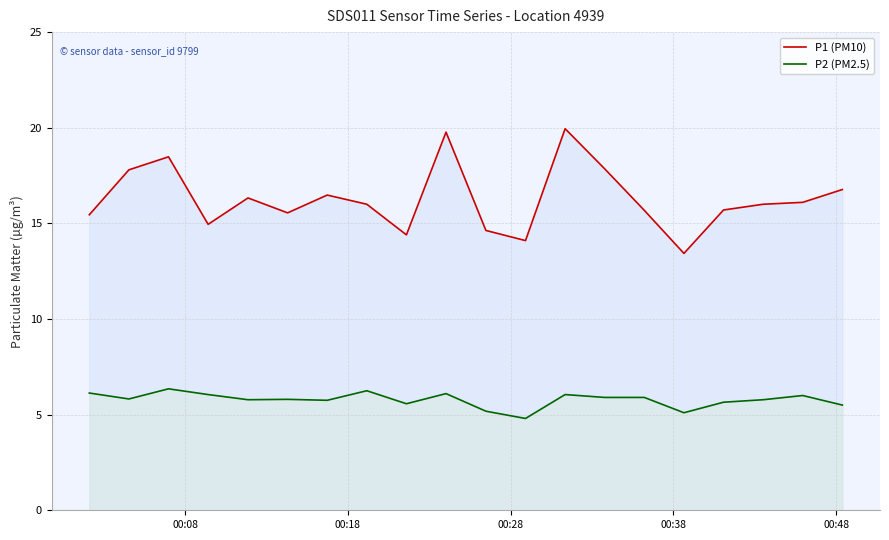

True or false: P1 (PM10) and P2 (PM2.5) cross at least once.

False